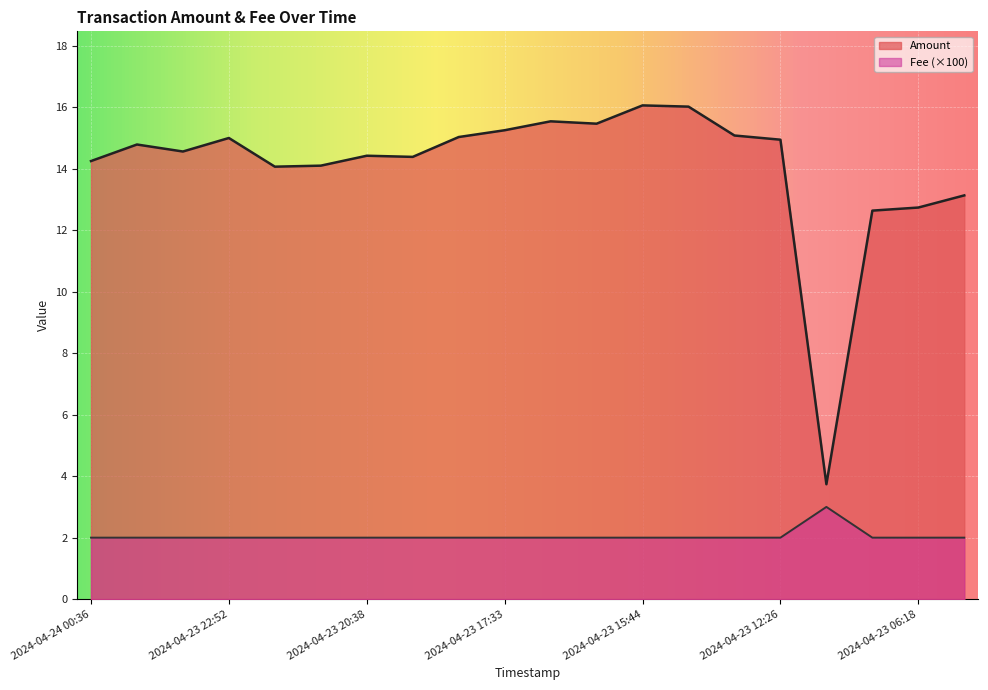

Rank the series by their maximum value, from lowest to highest.

Fee (×100), Amount